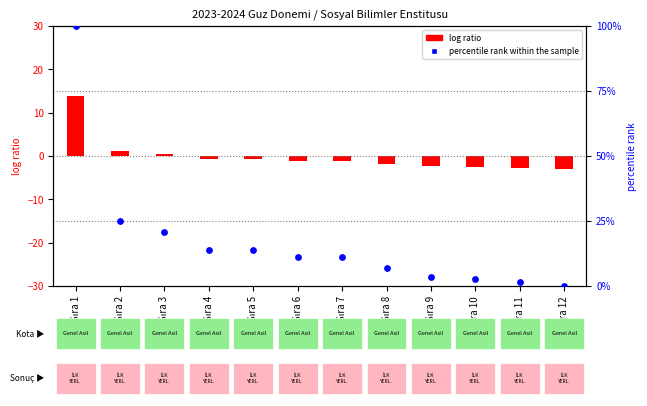

Which series contains the highest Y value?

percentile rank within the sample